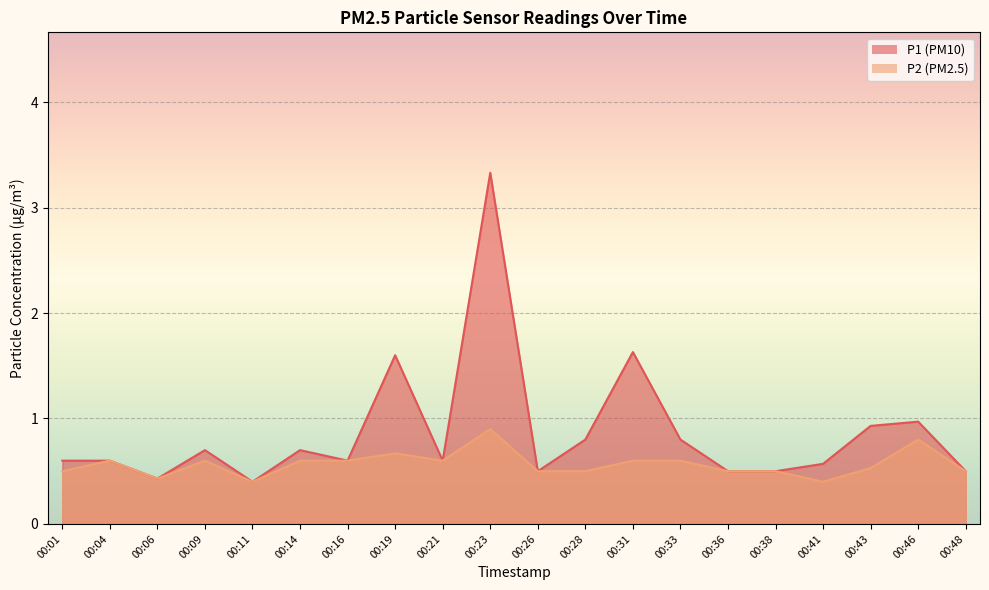

Rank the categories by P2 value from highest to lowest.

00:23, 00:46, 00:19, 00:04, 00:09, 00:14, 00:16, 00:21, 00:31, 00:33, 00:43, 00:01, 00:26, 00:28, 00:36, 00:38, 00:48, 00:06, 00:11, 00:41